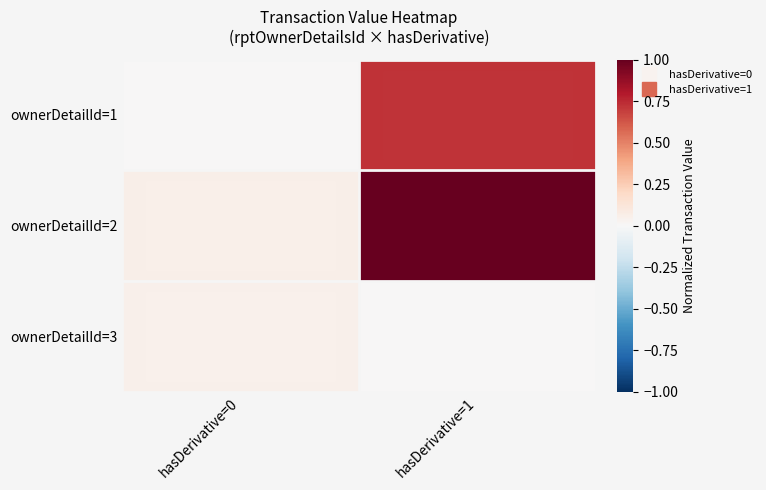

Which category has the highest value across all series?

hasDerivative=1